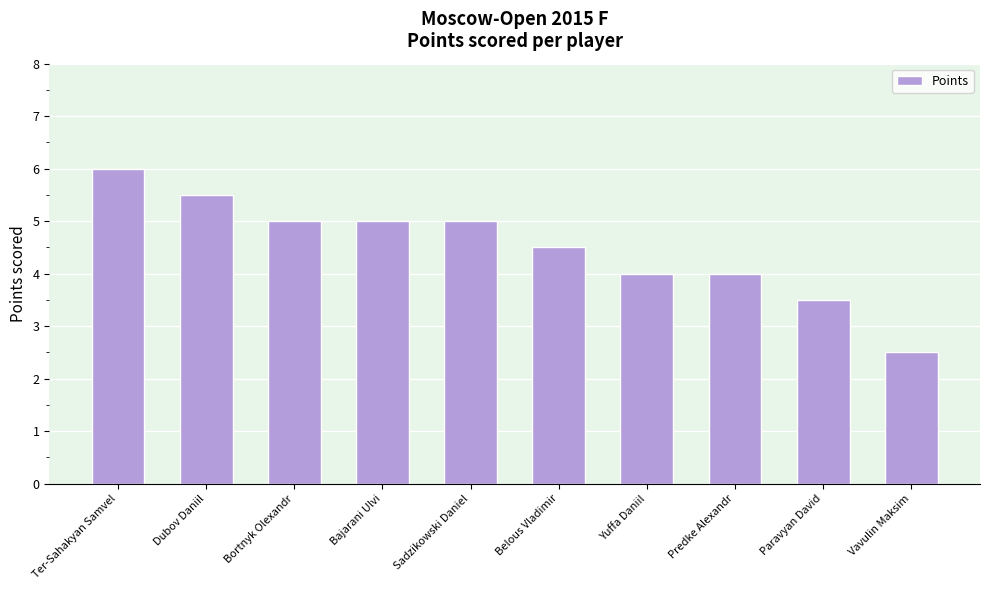

What is the maximum value shown in the chart?

6.0